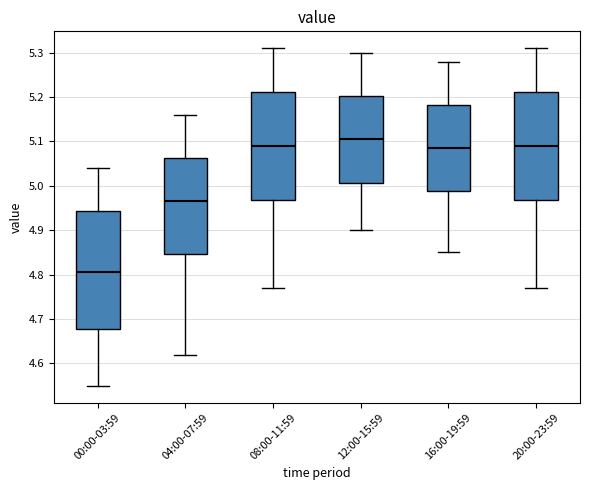

Which box has the highest median line?

12:00-15:59